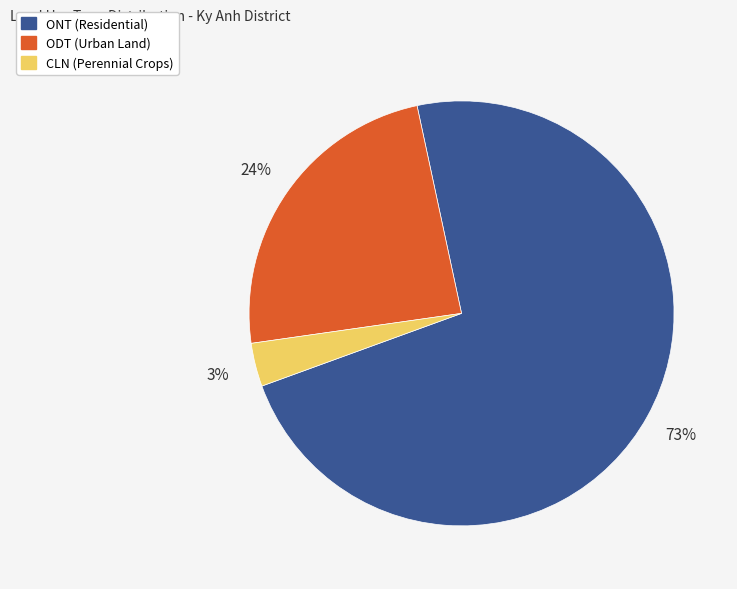

Does any single category account for the majority?

Yes